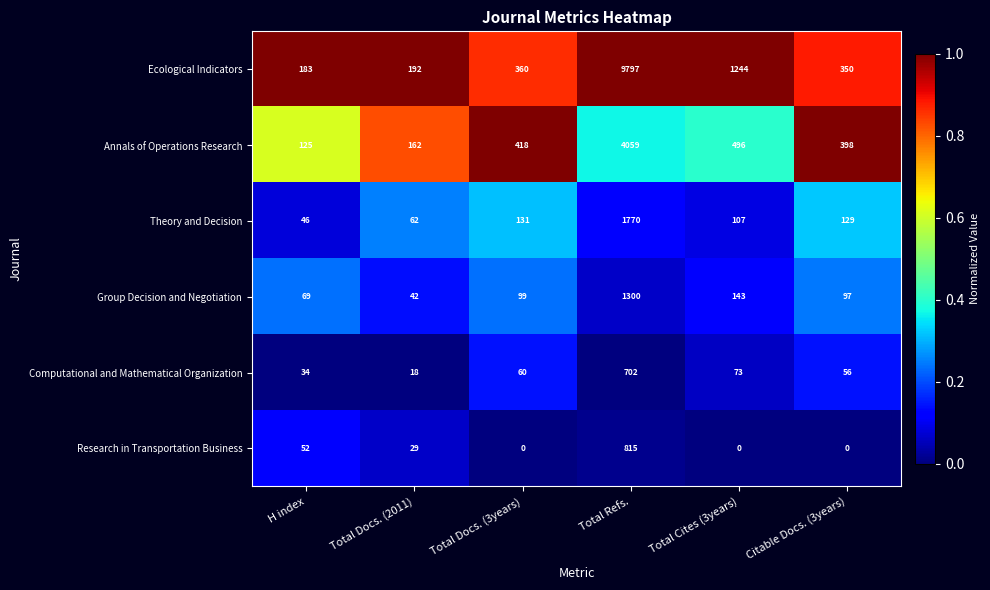

At how many categories does at least one series exceed 0?

6